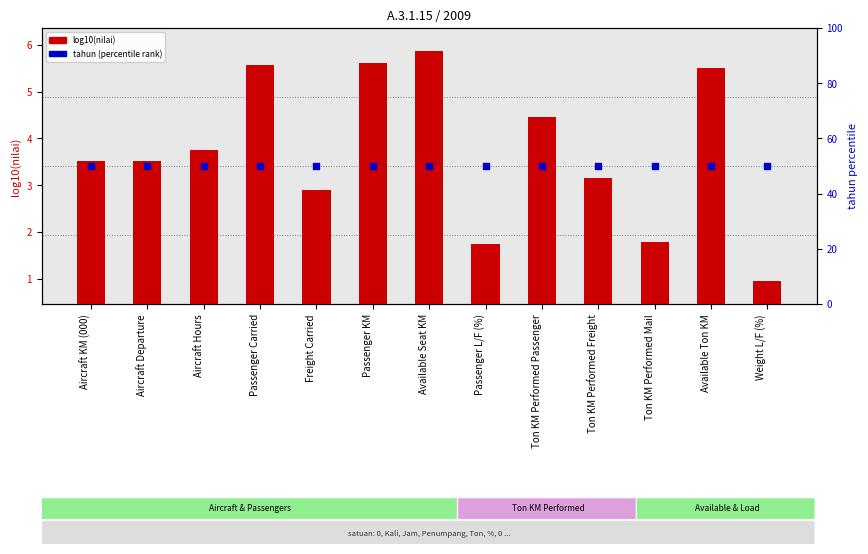

Is the value of log10(nilai) at Available Seat KM greater than the value of tahun (pct rank) at Ton KM Performed Mail?

No